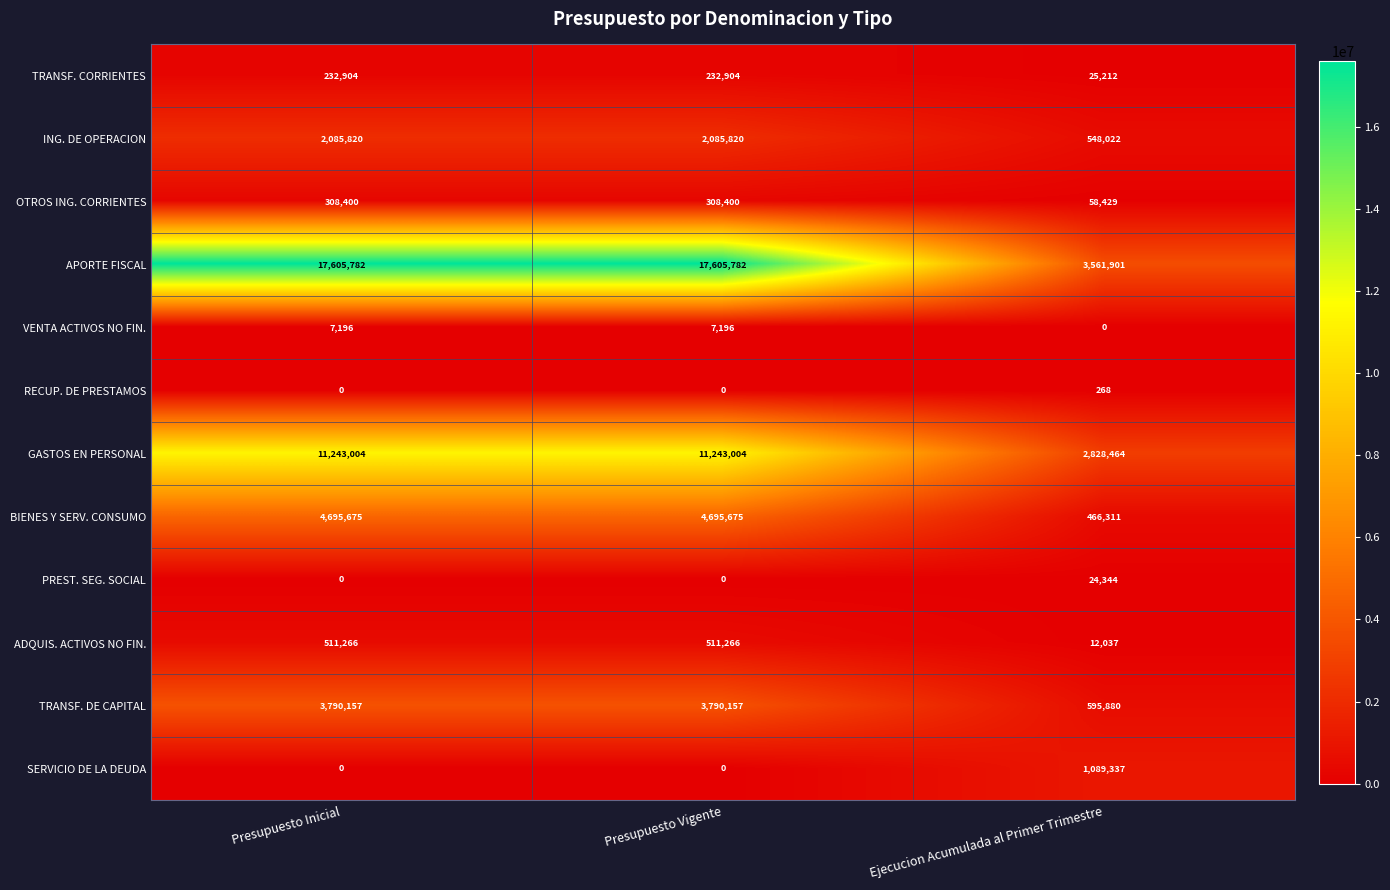

Which category has the lowest value in the OTROS ING. CORRIENTES series?

Ejecucion Acumulada al Primer Trimestre